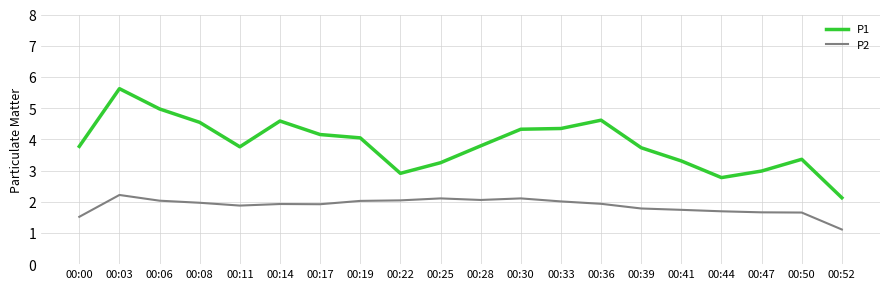

True or false: P1 and P2 intersect in this chart.

False